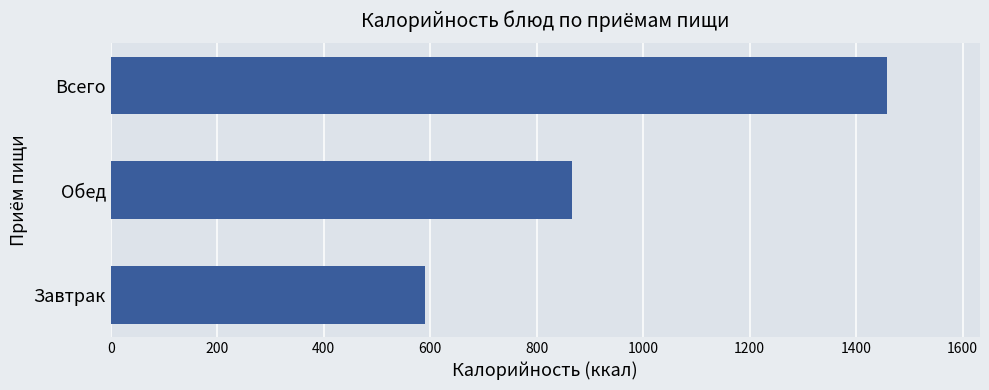

Reading bottom to top, what are all the values shown in this chart?

590.8	866.2	1457.0